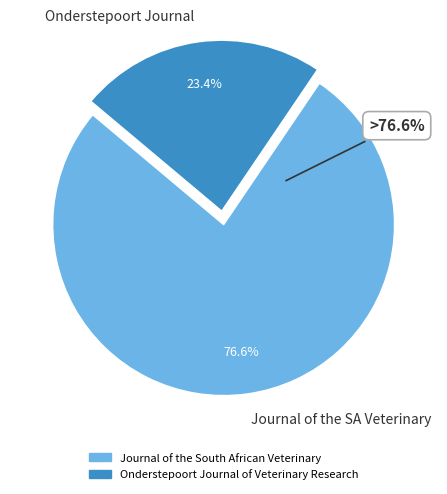

Which category has the smallest portion of the pie?

Onderstepoort Journal of Veterinary Research